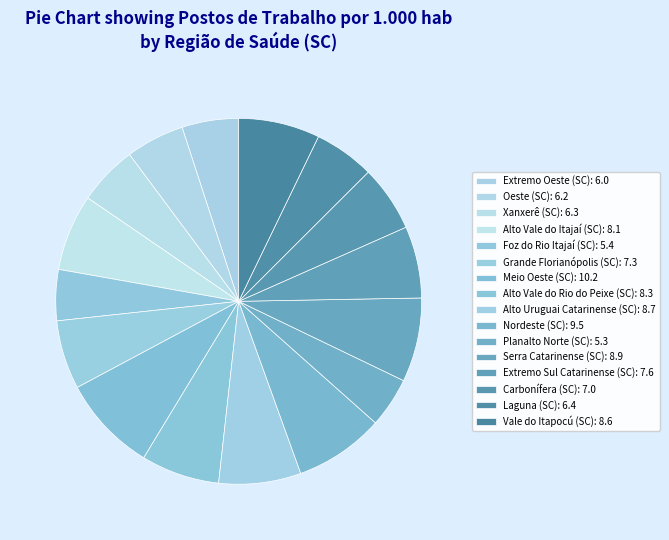

The Grande Florianópolis (SC) slice represents 6% of the pie. True or false?

True